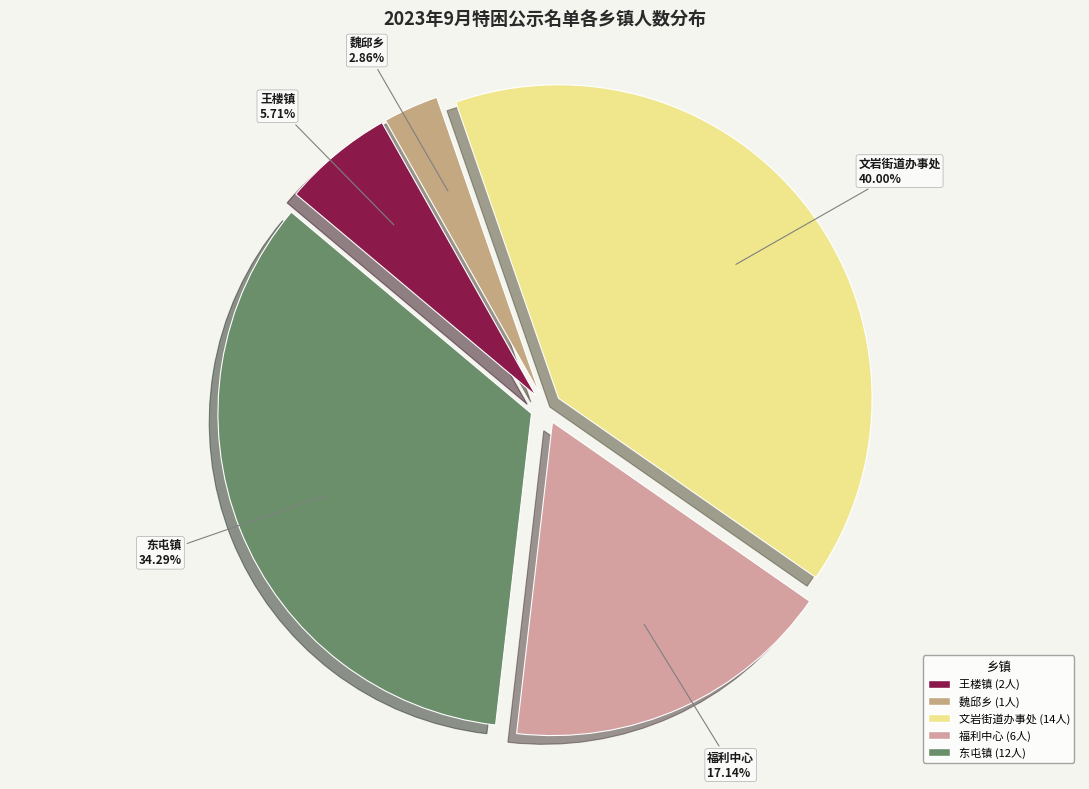

How many segments does this pie chart have?

5